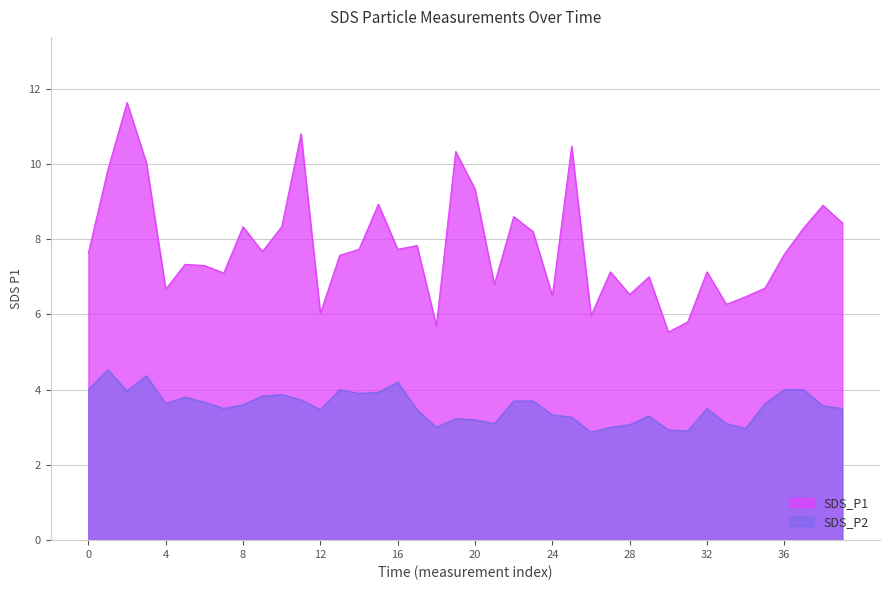

Does the chart have visible grid lines?

Yes